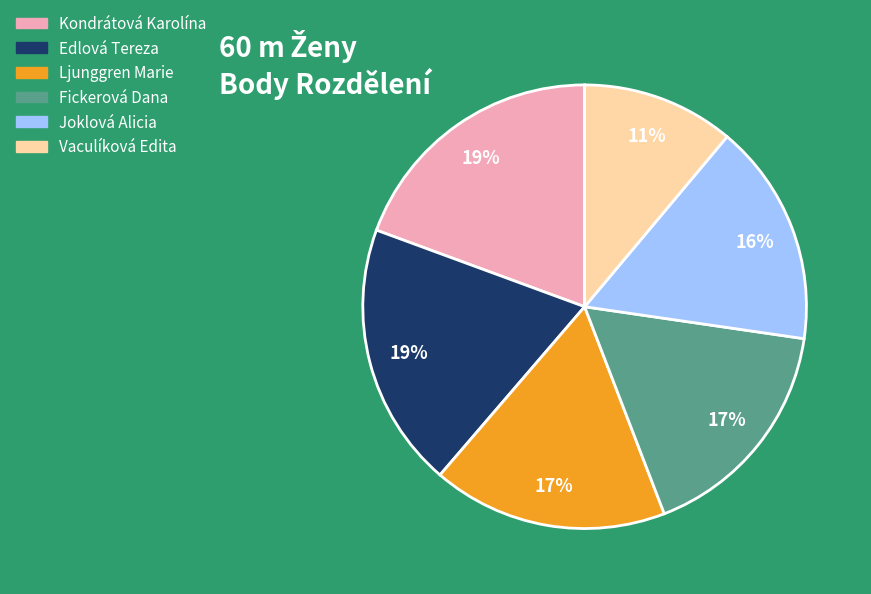

Which slice is the smallest?

Vaculíková Edita